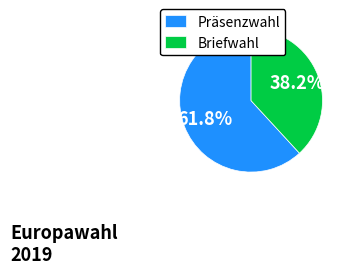

Which category accounts for the majority?

Präsenzwahl